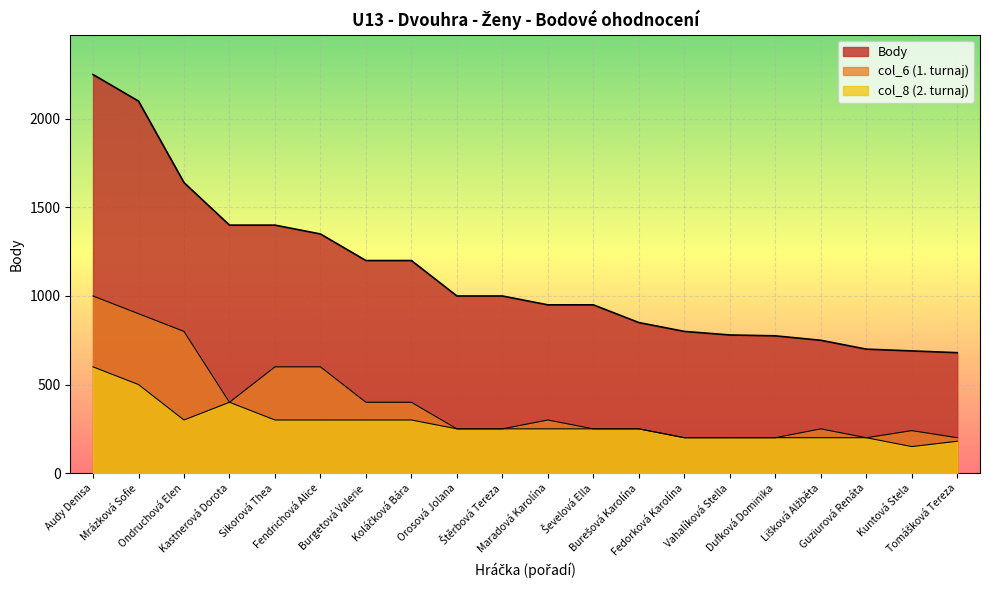

True or false: col_8 has a value of 190 at Burgetová Valerie.

False